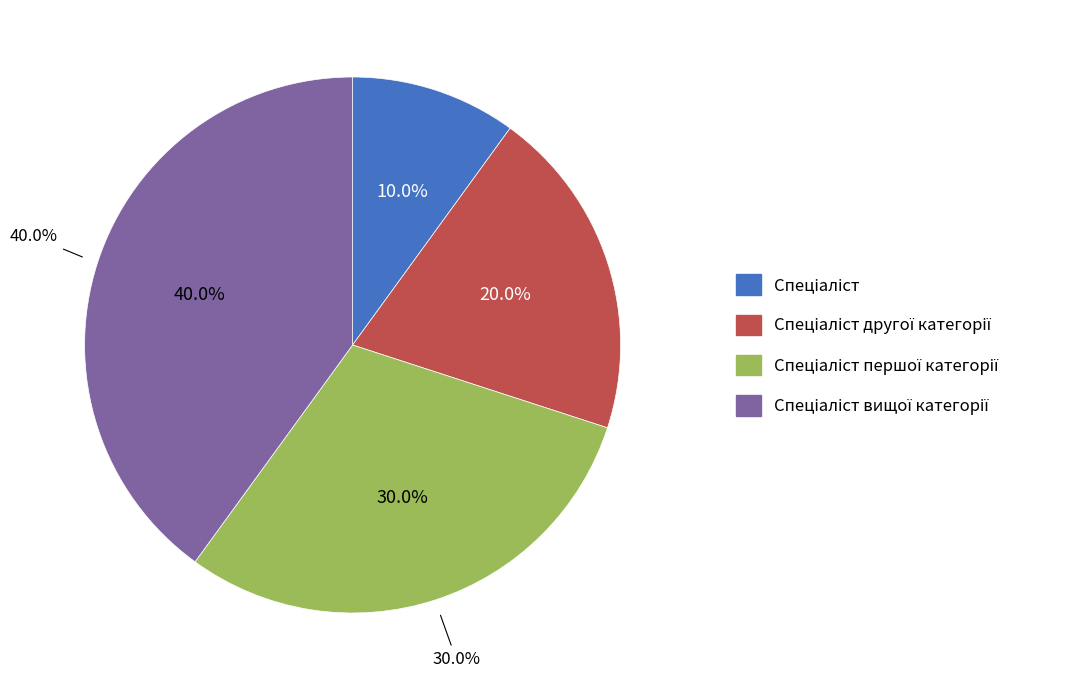

How many segments does this pie chart have?

4